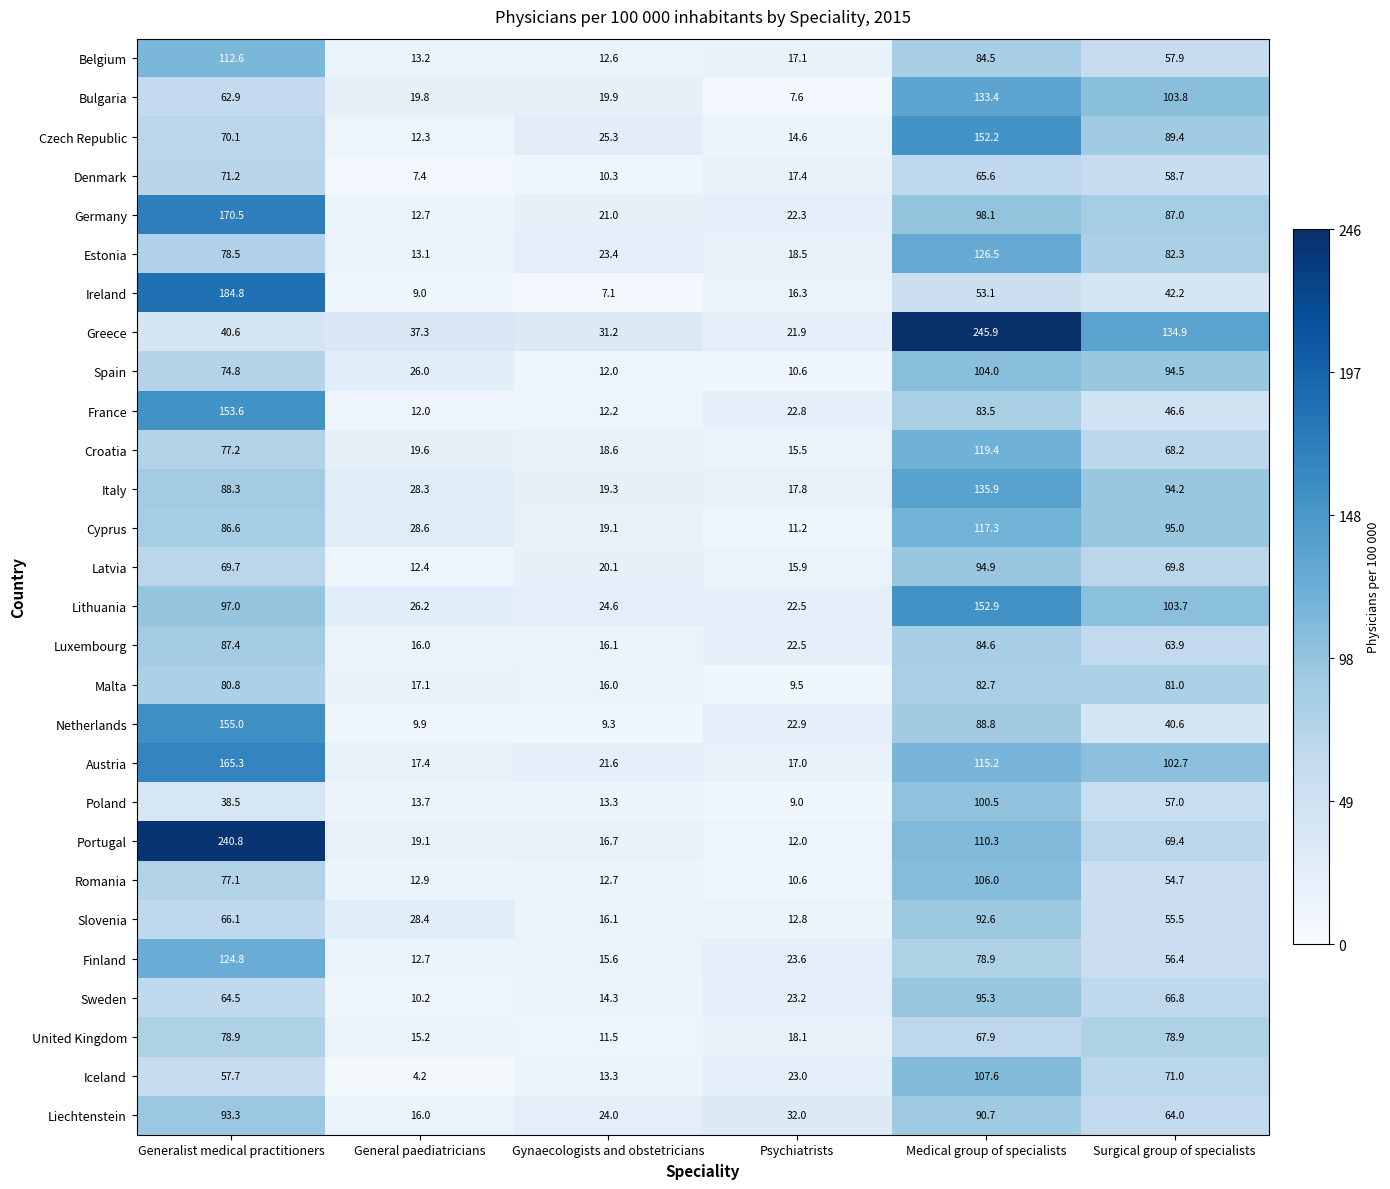

Which series has the largest total across all categories?

Greece